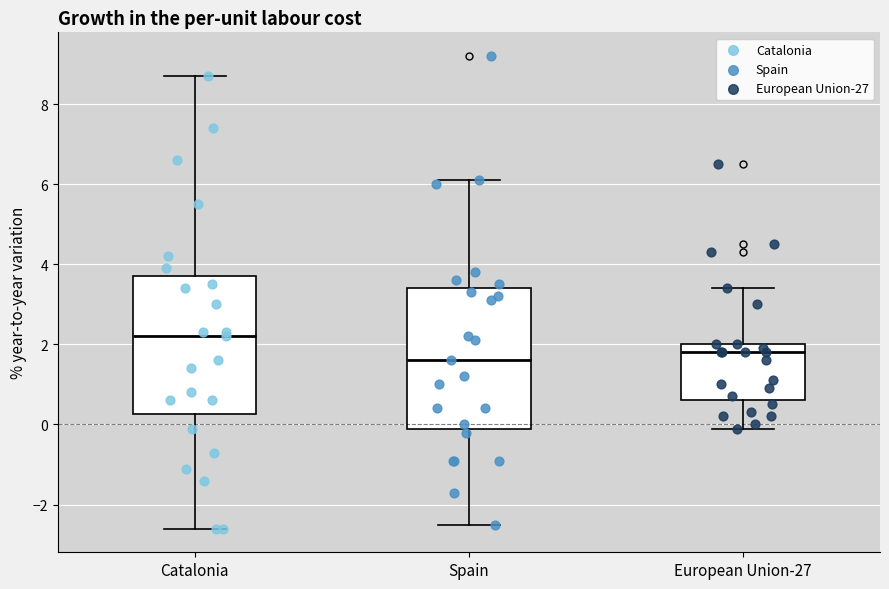

Reading left to right, transcribe this box plot: for each box, give where its median line is, the range the box spans, and where its two whiskers end, as read against the y-axis. The values are not printed on the chart, so give them approximately, as read against the axis.

Catalonia: median 2.2, box 0.2 to 3.8, whiskers -2.6 to 8.8
Spain: median 1.6, box 0.0 to 3.4, whiskers -2.4 to 6.2
European Union-27: median 1.8, box 0.6 to 2.0, whiskers 0.0 to 3.4